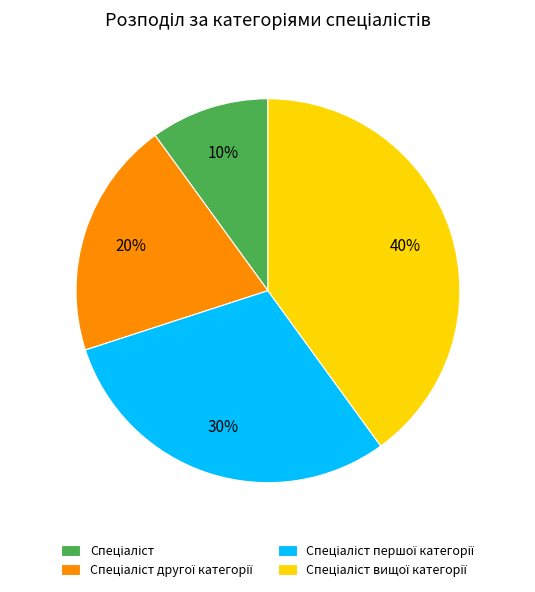

Count the number of slices in the pie.

4